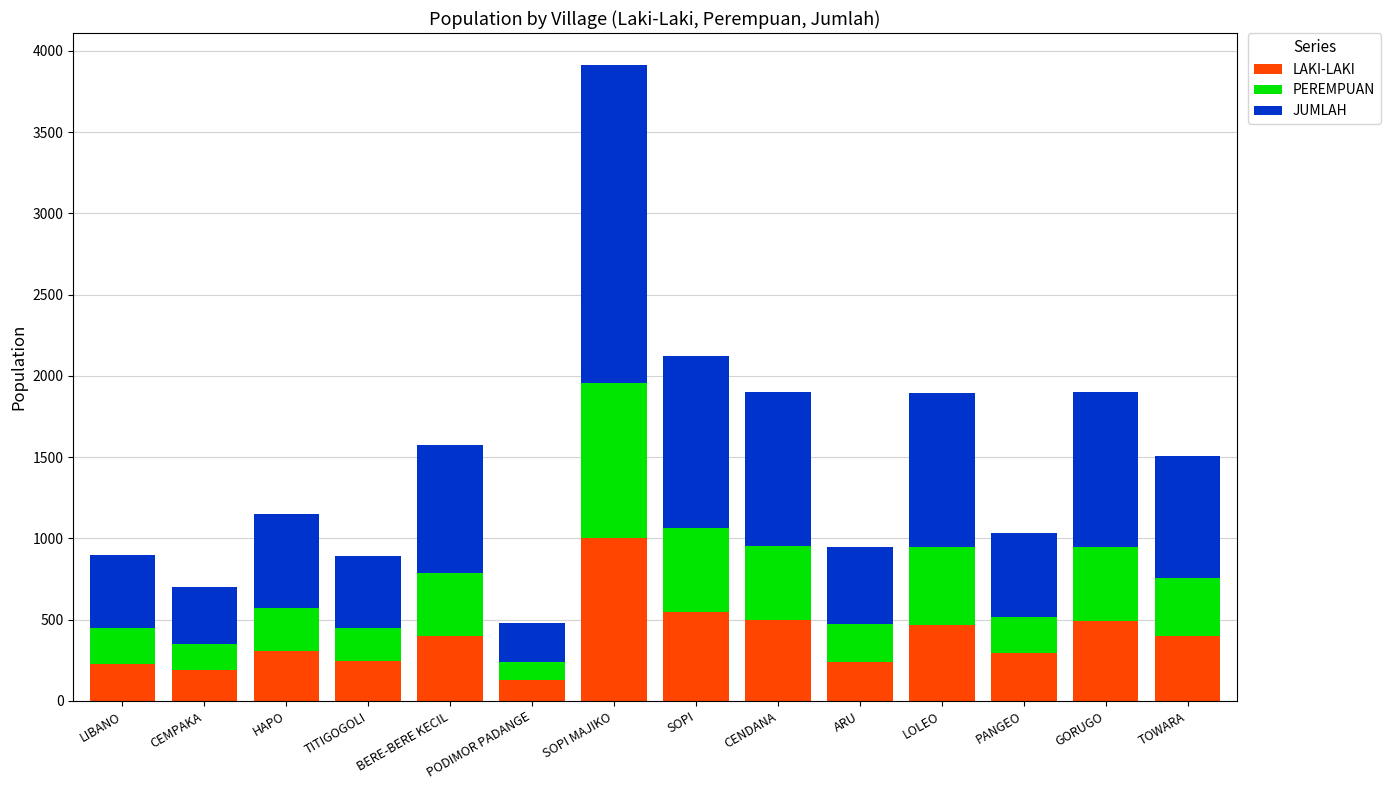

What is the total value across all series at TITIGOGOLI?

894